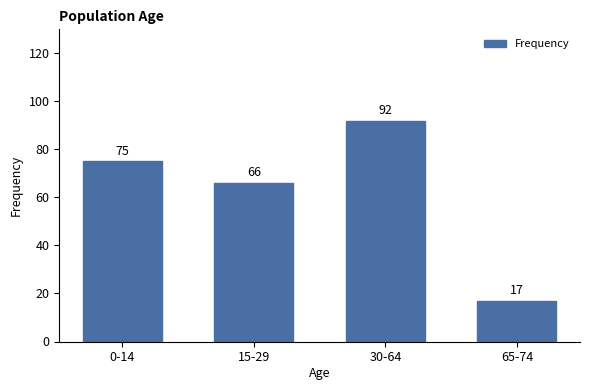

Reading left to right, transcribe all the data shown in this chart.

0-14=75	15-29=66	30-64=92	65-74=17